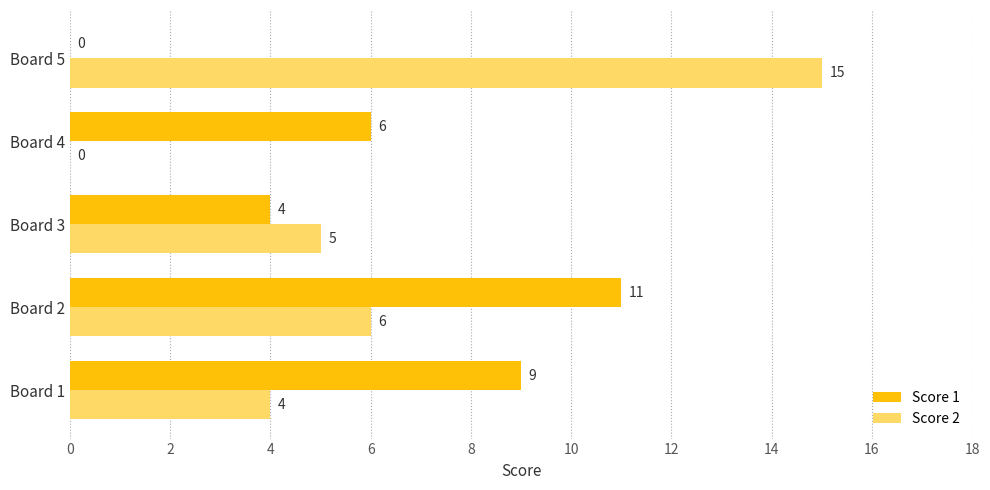

At which label does Score 1 reach its peak?

Board 2